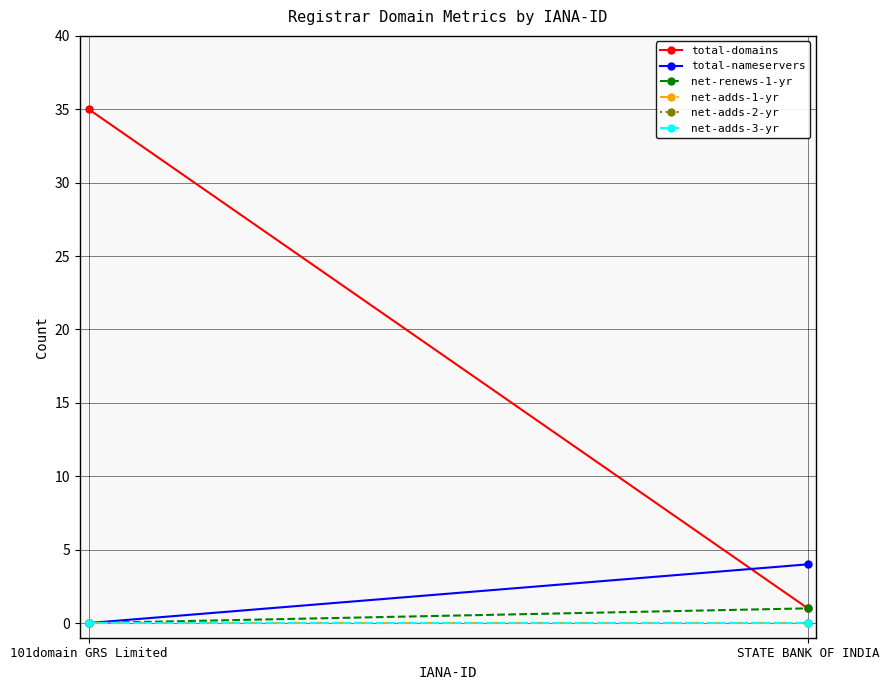

What are all the series names shown in the legend?

total-domains, total-nameservers, net-renews-1-yr, net-adds-1-yr, net-adds-2-yr, net-adds-3-yr